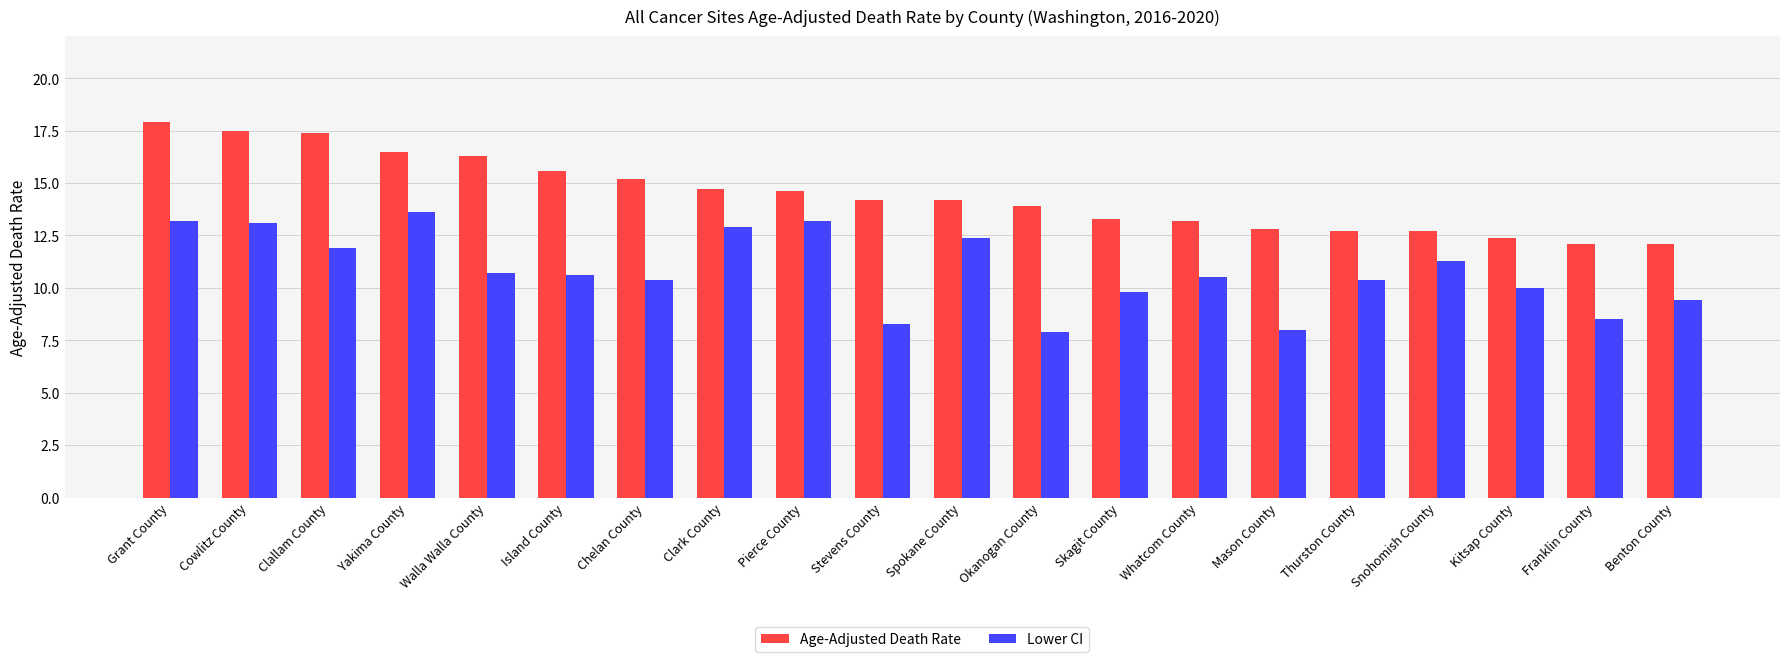

Is it true that Age-Adjusted Death Rate equals 12.7 at Snohomish County?

True